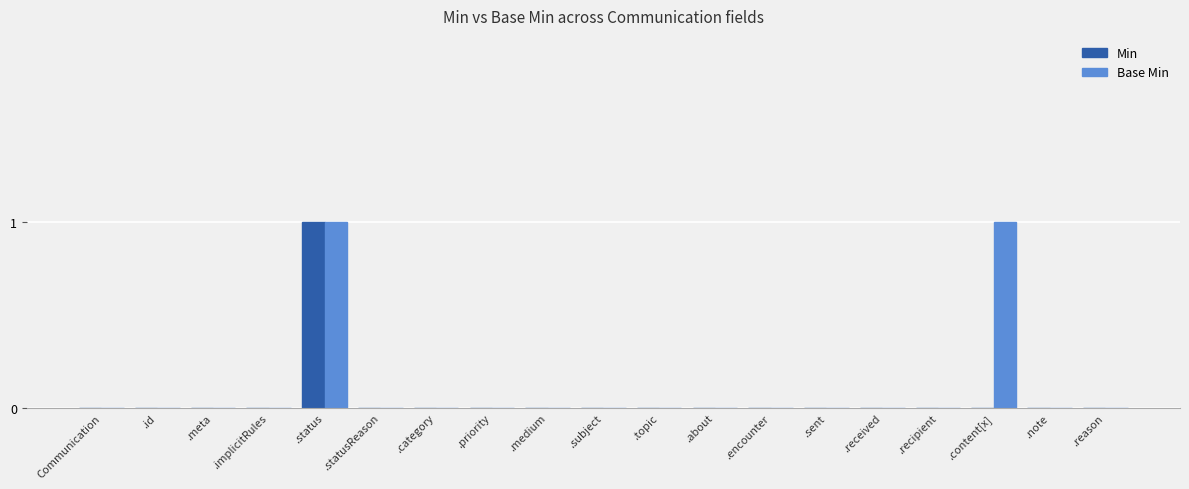

The value of Base Min at .encounter is 0. True or false?

True